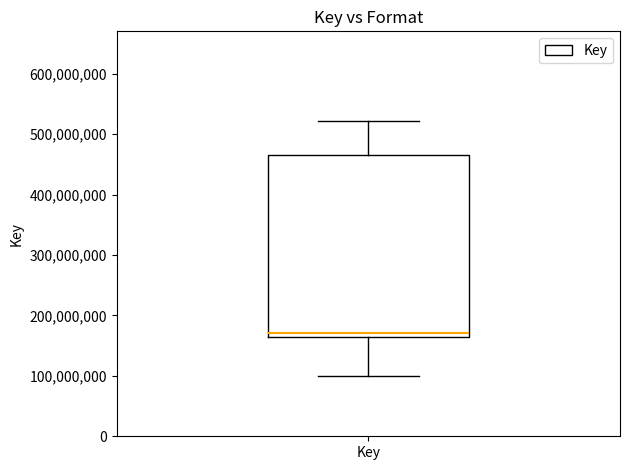

Transcribe this box plot: give where the median line is, the range the box spans, and where the two whiskers end, as read against the y-axis. The values are not printed on the chart, so give them approximately, as read against the axis.

median 170000000, box 160000000 to 470000000, whiskers 100000000 to 520000000